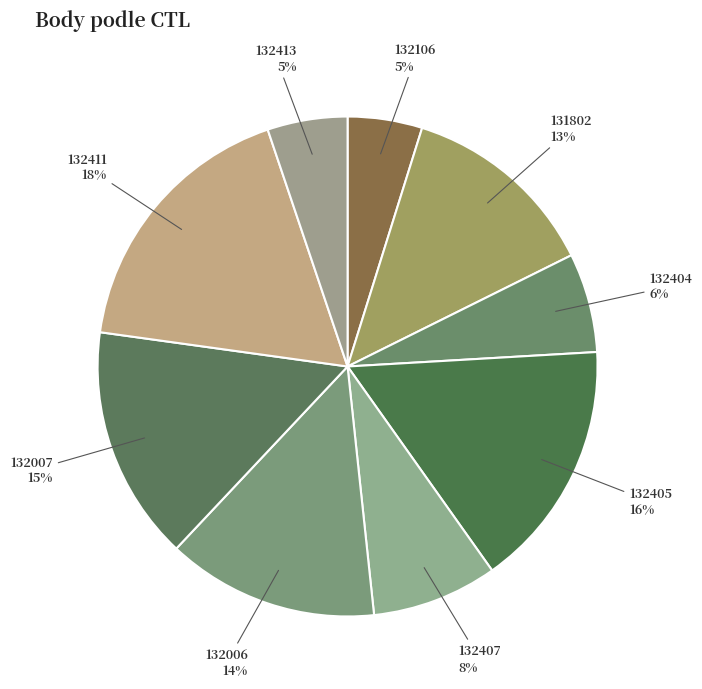

How many slices are in this pie chart?

9